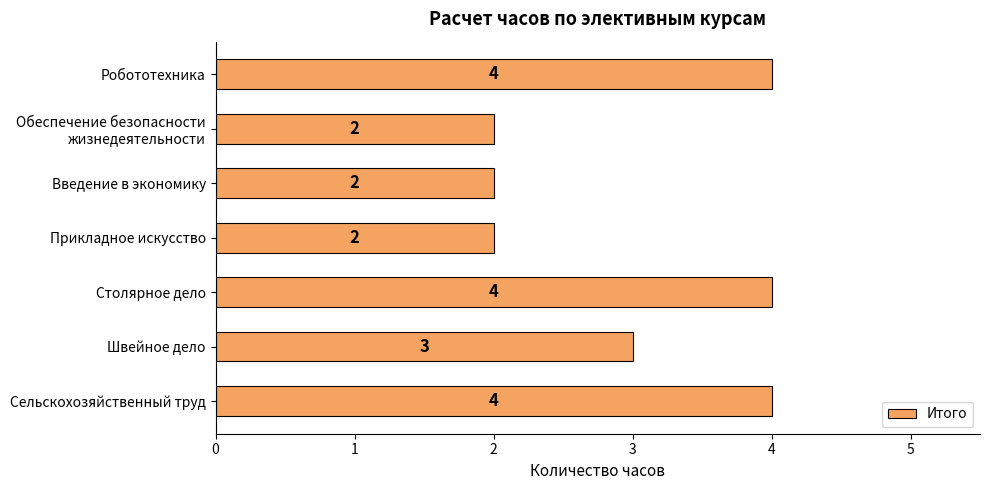

Which has a higher value, Сельскохозяйственный труд or Прикладное искусство?

Сельскохозяйственный труд